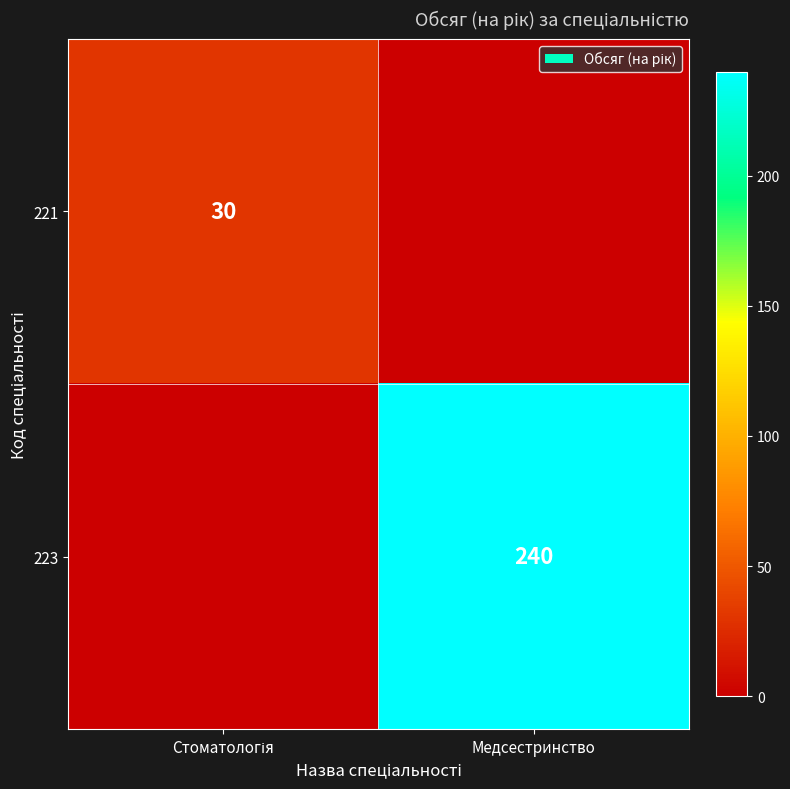

The value of 223 at Медсестринство is 134. True or false?

False